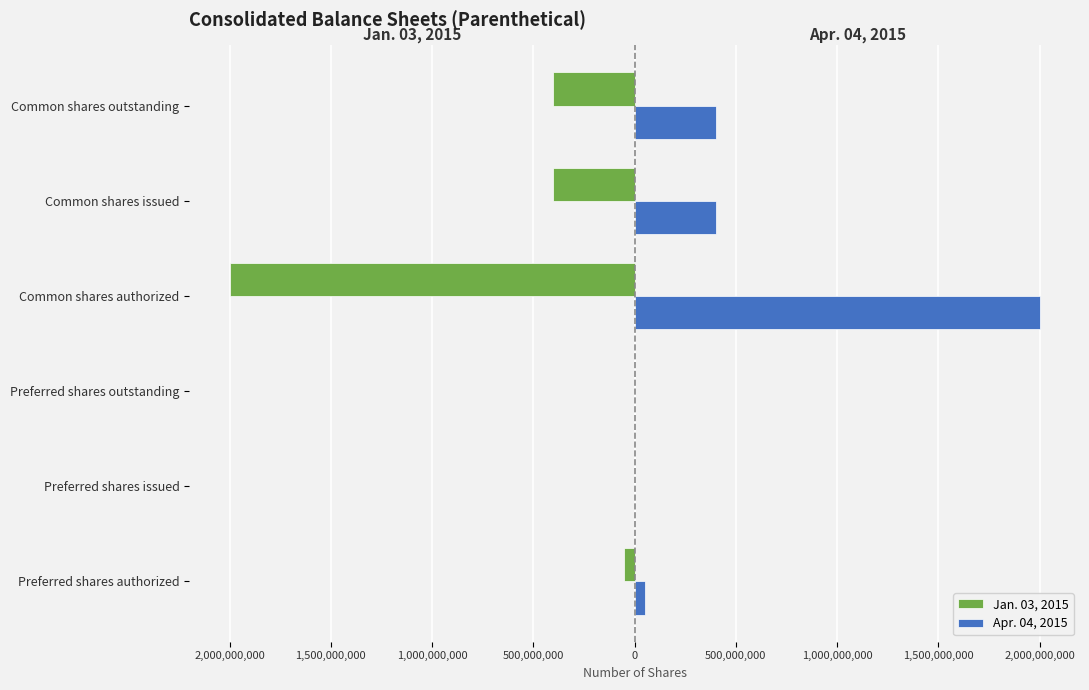

What are all the series names shown in the legend?

Jan. 03, 2015, Apr. 04, 2015